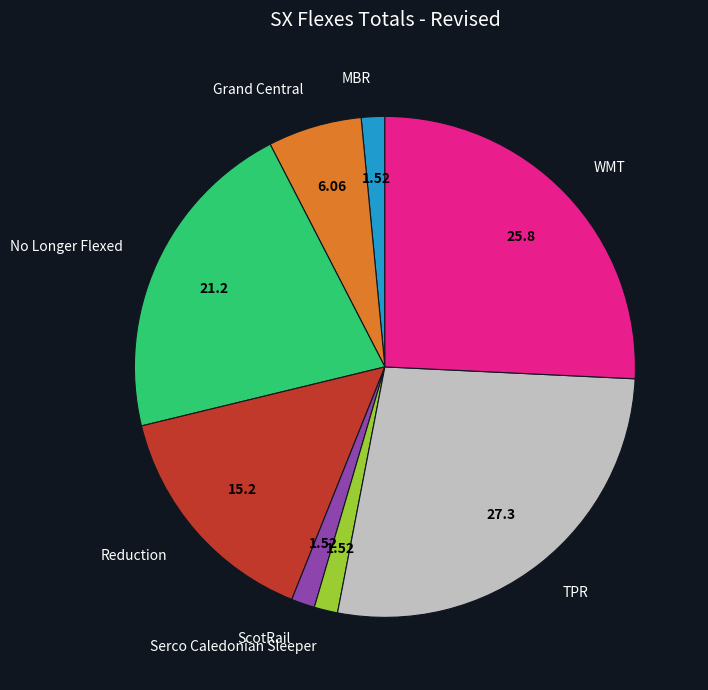

Is there any slice that represents more than half of the pie?

No